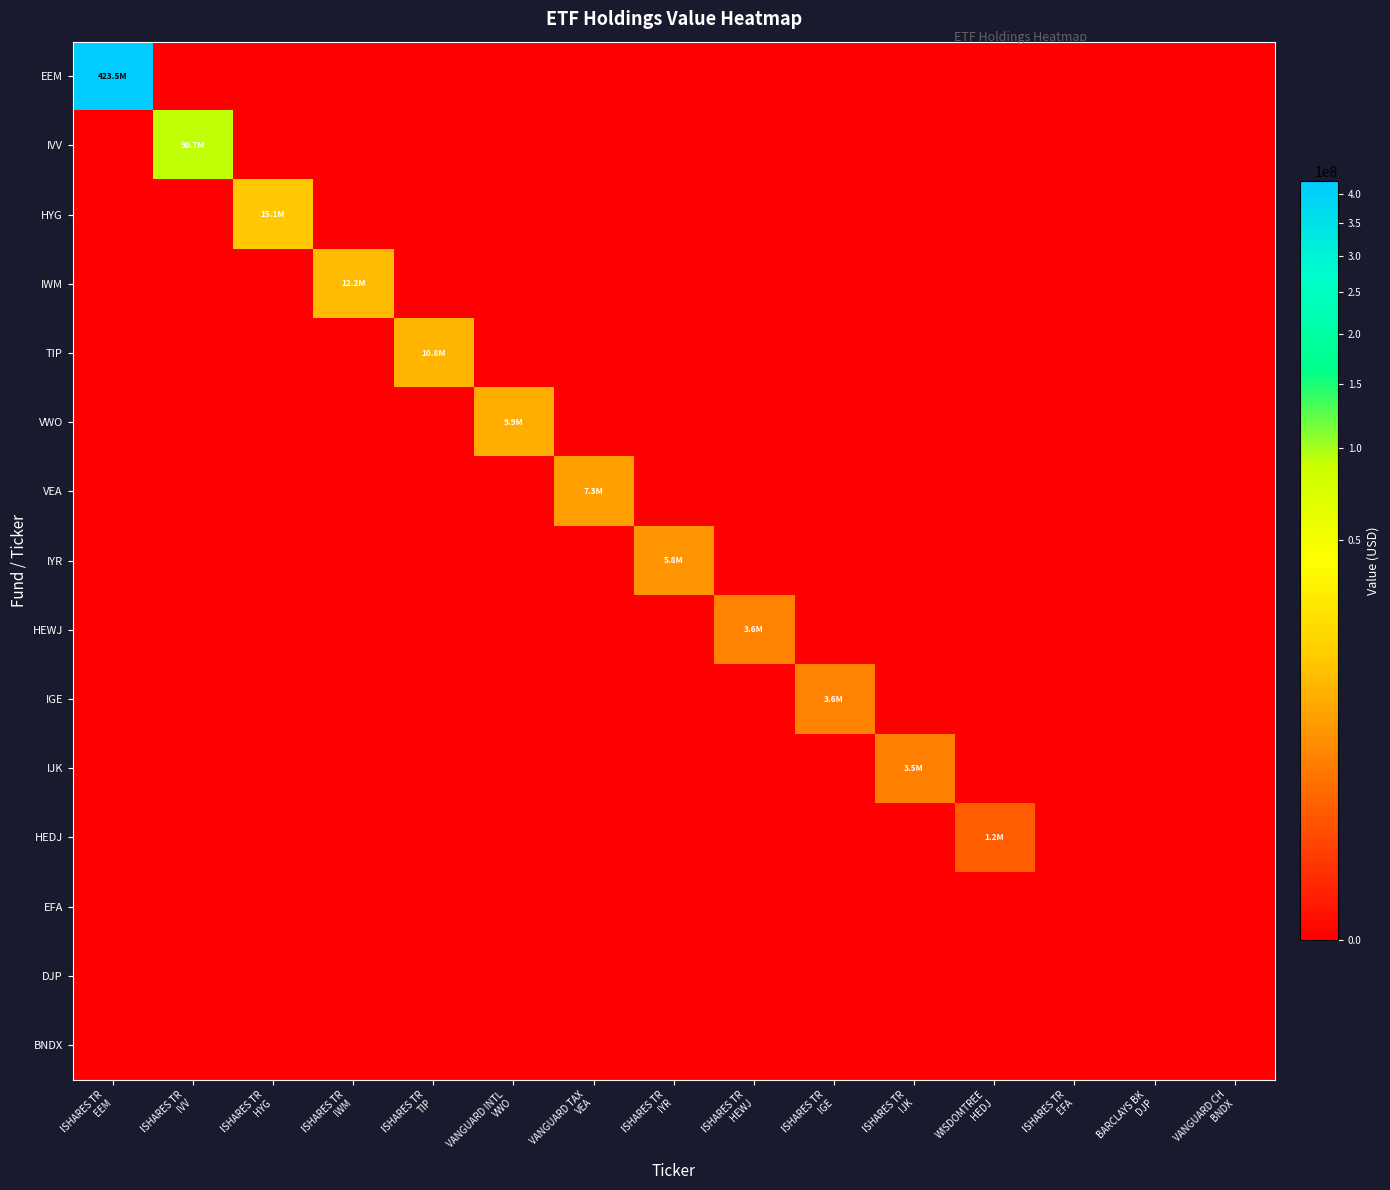

Reading left to right, what are all the values shown in this chart?

EEM: ISHARES TR
EEM=423489000	ISHARES TR
IVV=0	ISHARES TR
HYG=0	ISHARES TR
IWM=0	ISHARES TR
TIP=0	VANGUARD INTL
VWO=0	VANGUARD TAX
VEA=0	ISHARES TR
IYR=0	ISHARES TR
HEWJ=0	ISHARES TR
IGE=0	ISHARES TR
IJK=0	WISDOMTREE
HEDJ=0	ISHARES TR
EFA=0	BARCLAYS BK
DJP=0	VANGUARD CH
BNDX=0
IVV: ISHARES TR
EEM=0	ISHARES TR
IVV=90696000	ISHARES TR
HYG=0	ISHARES TR
IWM=0	ISHARES TR
TIP=0	VANGUARD INTL
VWO=0	VANGUARD TAX
VEA=0	ISHARES TR
IYR=0	ISHARES TR
HEWJ=0	ISHARES TR
IGE=0	ISHARES TR
IJK=0	WISDOMTREE
HEDJ=0	ISHARES TR
EFA=0	BARCLAYS BK
DJP=0	VANGUARD CH
BNDX=0
HYG: ISHARES TR
EEM=0	ISHARES TR
IVV=0	ISHARES TR
HYG=15105000	ISHARES TR
IWM=0	ISHARES TR
TIP=0	VANGUARD INTL
VWO=0	VANGUARD TAX
VEA=0	ISHARES TR
IYR=0	ISHARES TR
HEWJ=0	ISHARES TR
IGE=0	ISHARES TR
IJK=0	WISDOMTREE
HEDJ=0	ISHARES TR
EFA=0	BARCLAYS BK
DJP=0	VANGUARD CH
BNDX=0
IWM: ISHARES TR
EEM=0	ISHARES TR
IVV=0	ISHARES TR
HYG=0	ISHARES TR
IWM=12183000	ISHARES TR
TIP=0	VANGUARD INTL
VWO=0	VANGUARD TAX
VEA=0	ISHARES TR
IYR=0	ISHARES TR
HEWJ=0	ISHARES TR
IGE=0	ISHARES TR
IJK=0	WISDOMTREE
HEDJ=0	ISHARES TR
EFA=0	BARCLAYS BK
DJP=0	VANGUARD CH
BNDX=0
TIP: ISHARES TR
EEM=0	ISHARES TR
IVV=0	ISHARES TR
HYG=0	ISHARES TR
IWM=0	ISHARES TR
TIP=10769000	VANGUARD INTL
VWO=0	VANGUARD TAX
VEA=0	ISHARES TR
IYR=0	ISHARES TR
HEWJ=0	ISHARES TR
IGE=0	ISHARES TR
IJK=0	WISDOMTREE
HEDJ=0	ISHARES TR
EFA=0	BARCLAYS BK
DJP=0	VANGUARD CH
BNDX=0
VWO: ISHARES TR
EEM=0	ISHARES TR
IVV=0	ISHARES TR
HYG=0	ISHARES TR
IWM=0	ISHARES TR
TIP=0	VANGUARD INTL
VWO=9890000	VANGUARD TAX
VEA=0	ISHARES TR
IYR=0	ISHARES TR
HEWJ=0	ISHARES TR
IGE=0	ISHARES TR
IJK=0	WISDOMTREE
HEDJ=0	ISHARES TR
EFA=0	BARCLAYS BK
DJP=0	VANGUARD CH
BNDX=0
VEA: ISHARES TR
EEM=0	ISHARES TR
IVV=0	ISHARES TR
HYG=0	ISHARES TR
IWM=0	ISHARES TR
TIP=0	VANGUARD INTL
VWO=0	VANGUARD TAX
VEA=7275000	ISHARES TR
IYR=0	ISHARES TR
HEWJ=0	ISHARES TR
IGE=0	ISHARES TR
IJK=0	WISDOMTREE
HEDJ=0	ISHARES TR
EFA=0	BARCLAYS BK
DJP=0	VANGUARD CH
BNDX=0
IYR: ISHARES TR
EEM=0	ISHARES TR
IVV=0	ISHARES TR
HYG=0	ISHARES TR
IWM=0	ISHARES TR
TIP=0	VANGUARD INTL
VWO=0	VANGUARD TAX
VEA=0	ISHARES TR
IYR=5802000	ISHARES TR
HEWJ=0	ISHARES TR
IGE=0	ISHARES TR
IJK=0	WISDOMTREE
HEDJ=0	ISHARES TR
EFA=0	BARCLAYS BK
DJP=0	VANGUARD CH
BNDX=0
HEWJ: ISHARES TR
EEM=0	ISHARES TR
IVV=0	ISHARES TR
HYG=0	ISHARES TR
IWM=0	ISHARES TR
TIP=0	VANGUARD INTL
VWO=0	VANGUARD TAX
VEA=0	ISHARES TR
IYR=0	ISHARES TR
HEWJ=3627000	ISHARES TR
IGE=0	ISHARES TR
IJK=0	WISDOMTREE
HEDJ=0	ISHARES TR
EFA=0	BARCLAYS BK
DJP=0	VANGUARD CH
BNDX=0
IGE: ISHARES TR
EEM=0	ISHARES TR
IVV=0	ISHARES TR
HYG=0	ISHARES TR
IWM=0	ISHARES TR
TIP=0	VANGUARD INTL
VWO=0	VANGUARD TAX
VEA=0	ISHARES TR
IYR=0	ISHARES TR
HEWJ=0	ISHARES TR
IGE=3624000	ISHARES TR
IJK=0	WISDOMTREE
HEDJ=0	ISHARES TR
EFA=0	BARCLAYS BK
DJP=0	VANGUARD CH
BNDX=0
IJK: ISHARES TR
EEM=0	ISHARES TR
IVV=0	ISHARES TR
HYG=0	ISHARES TR
IWM=0	ISHARES TR
TIP=0	VANGUARD INTL
VWO=0	VANGUARD TAX
VEA=0	ISHARES TR
IYR=0	ISHARES TR
HEWJ=0	ISHARES TR
IGE=0	ISHARES TR
IJK=3527000	WISDOMTREE
HEDJ=0	ISHARES TR
EFA=0	BARCLAYS BK
DJP=0	VANGUARD CH
BNDX=0
HEDJ: ISHARES TR
EEM=0	ISHARES TR
IVV=0	ISHARES TR
HYG=0	ISHARES TR
IWM=0	ISHARES TR
TIP=0	VANGUARD INTL
VWO=0	VANGUARD TAX
VEA=0	ISHARES TR
IYR=0	ISHARES TR
HEWJ=0	ISHARES TR
IGE=0	ISHARES TR
IJK=0	WISDOMTREE
HEDJ=1202000	ISHARES TR
EFA=0	BARCLAYS BK
DJP=0	VANGUARD CH
BNDX=0
EFA: ISHARES TR
EEM=0	ISHARES TR
IVV=0	ISHARES TR
HYG=0	ISHARES TR
IWM=0	ISHARES TR
TIP=0	VANGUARD INTL
VWO=0	VANGUARD TAX
VEA=0	ISHARES TR
IYR=0	ISHARES TR
HEWJ=0	ISHARES TR
IGE=0	ISHARES TR
IJK=0	WISDOMTREE
HEDJ=0	ISHARES TR
EFA=0	BARCLAYS BK
DJP=0	VANGUARD CH
BNDX=0
DJP: ISHARES TR
EEM=0	ISHARES TR
IVV=0	ISHARES TR
HYG=0	ISHARES TR
IWM=0	ISHARES TR
TIP=0	VANGUARD INTL
VWO=0	VANGUARD TAX
VEA=0	ISHARES TR
IYR=0	ISHARES TR
HEWJ=0	ISHARES TR
IGE=0	ISHARES TR
IJK=0	WISDOMTREE
HEDJ=0	ISHARES TR
EFA=0	BARCLAYS BK
DJP=0	VANGUARD CH
BNDX=0
BNDX: ISHARES TR
EEM=0	ISHARES TR
IVV=0	ISHARES TR
HYG=0	ISHARES TR
IWM=0	ISHARES TR
TIP=0	VANGUARD INTL
VWO=0	VANGUARD TAX
VEA=0	ISHARES TR
IYR=0	ISHARES TR
HEWJ=0	ISHARES TR
IGE=0	ISHARES TR
IJK=0	WISDOMTREE
HEDJ=0	ISHARES TR
EFA=0	BARCLAYS BK
DJP=0	VANGUARD CH
BNDX=0